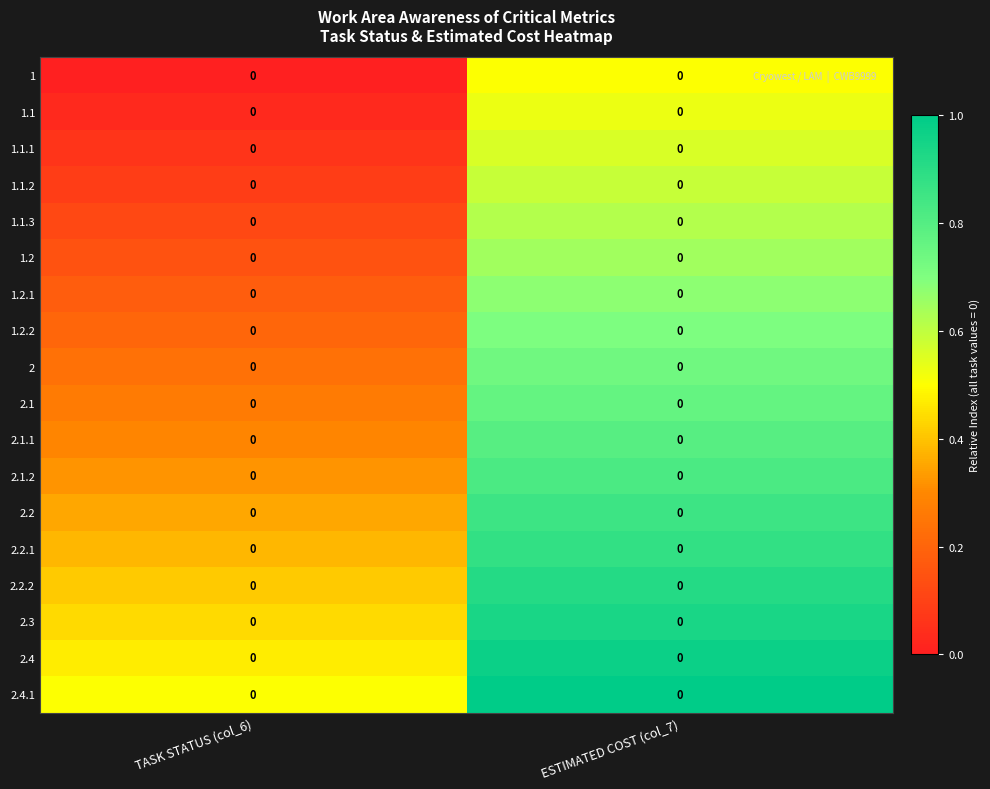

Which label corresponds to the smallest value in the chart?

TASK STATUS (col_6)